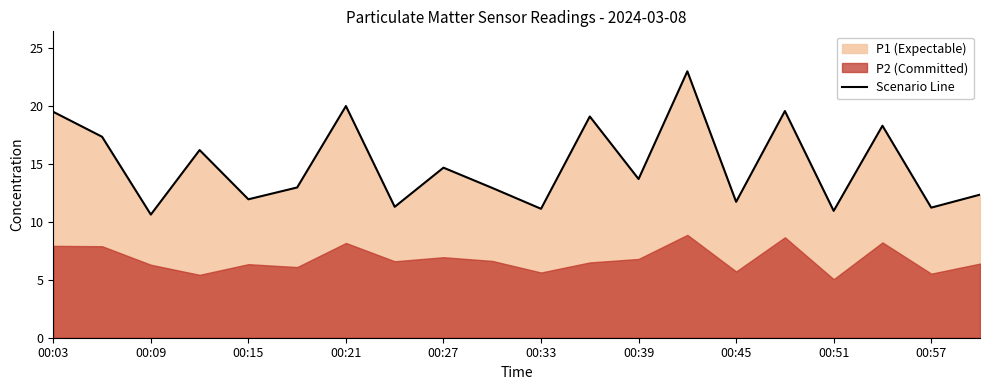

What is the average value?

14.9